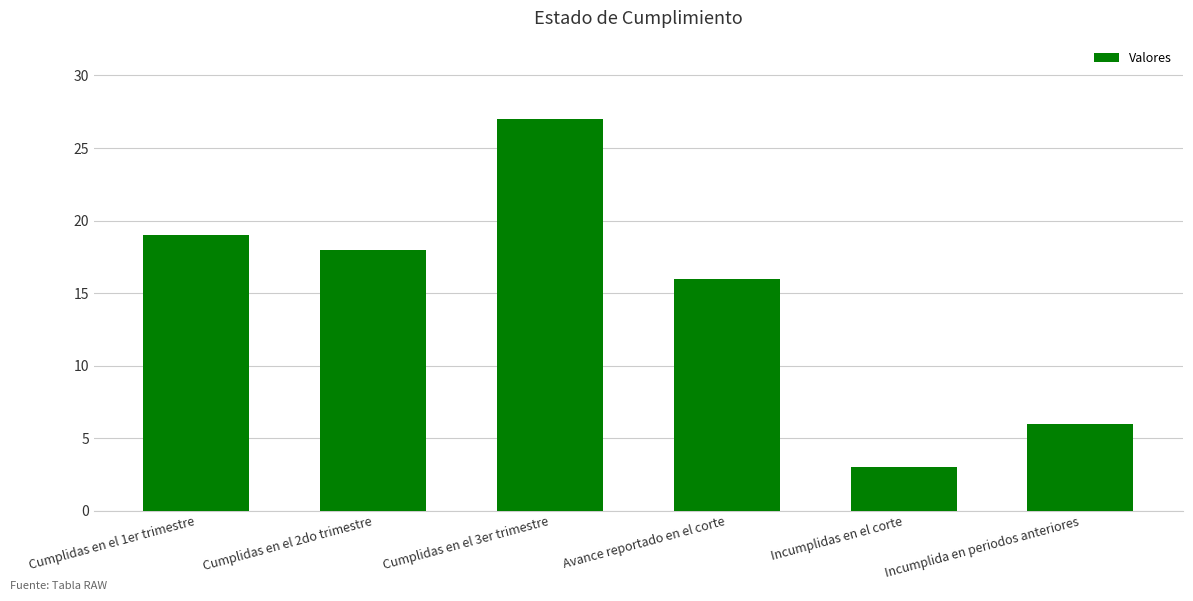

Which has a higher value, Cumplidas en el 3er trimestre or Avance reportado en el corte?

Cumplidas en el 3er trimestre